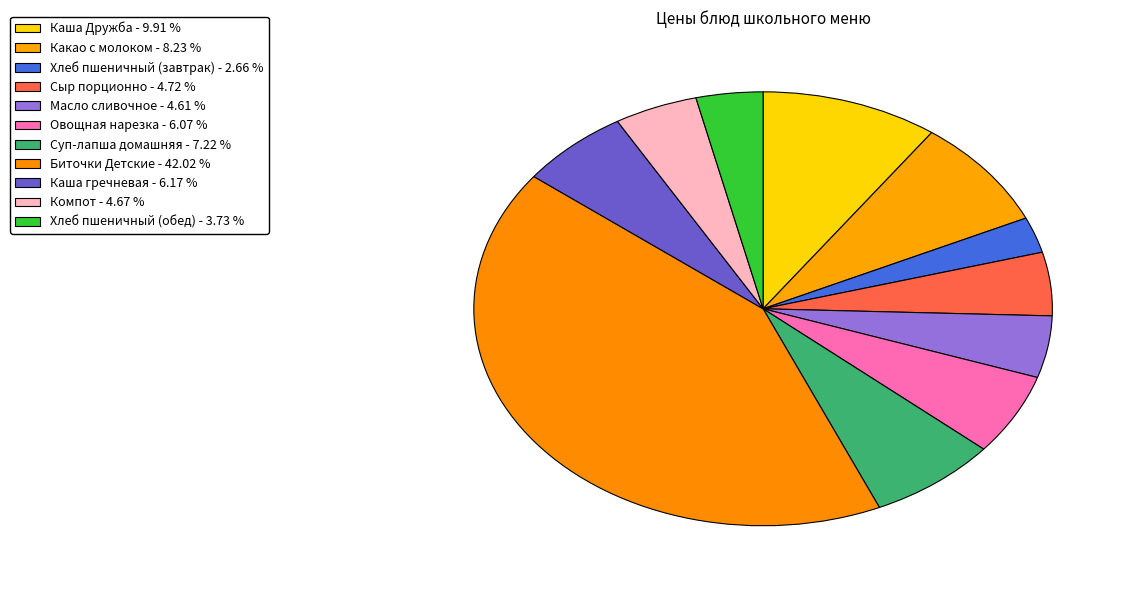

How many slices are in this pie chart?

11